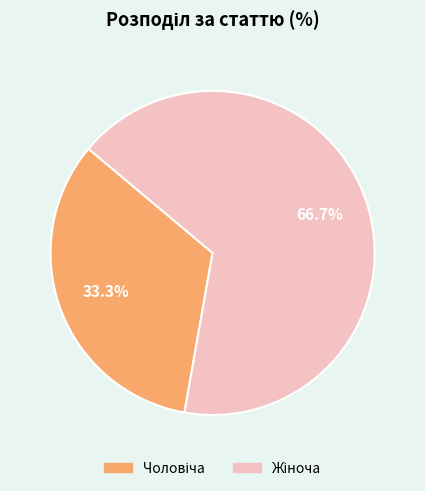

To the nearest percent, what is the average slice percentage?

50%